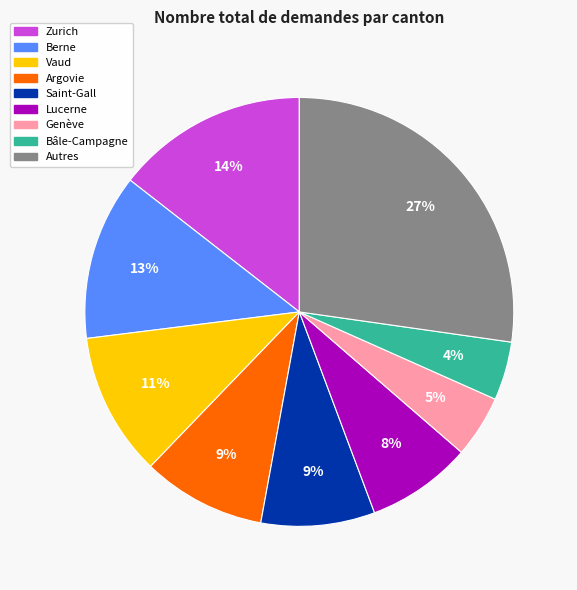

To the nearest percent, what is the average slice percentage?

11%